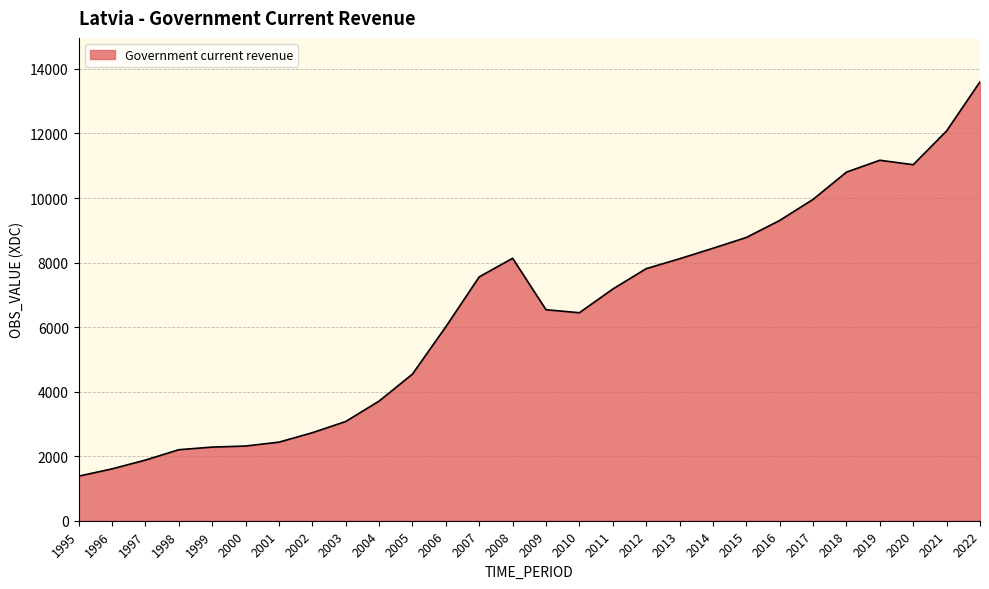

Which label corresponds to the largest value in the chart?

2022